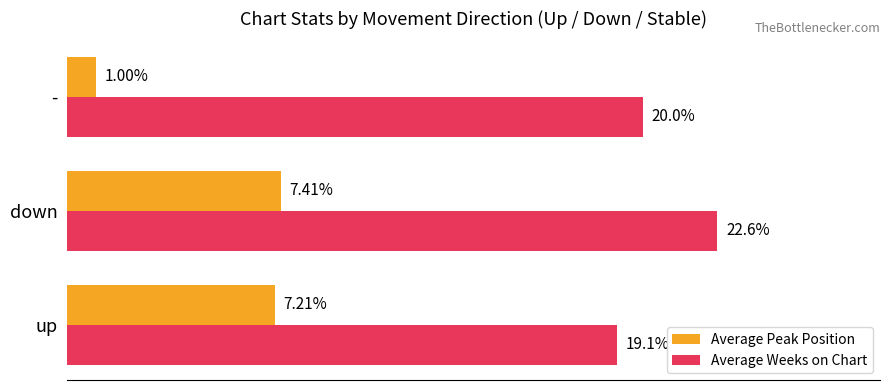

At which category is the sum across all series the highest?

down